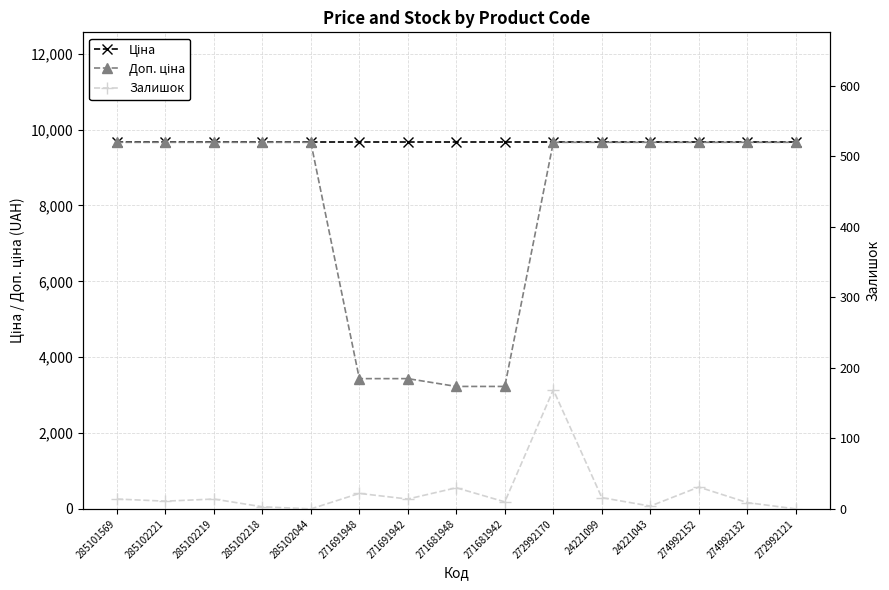

What position from the left is 24221099?

11